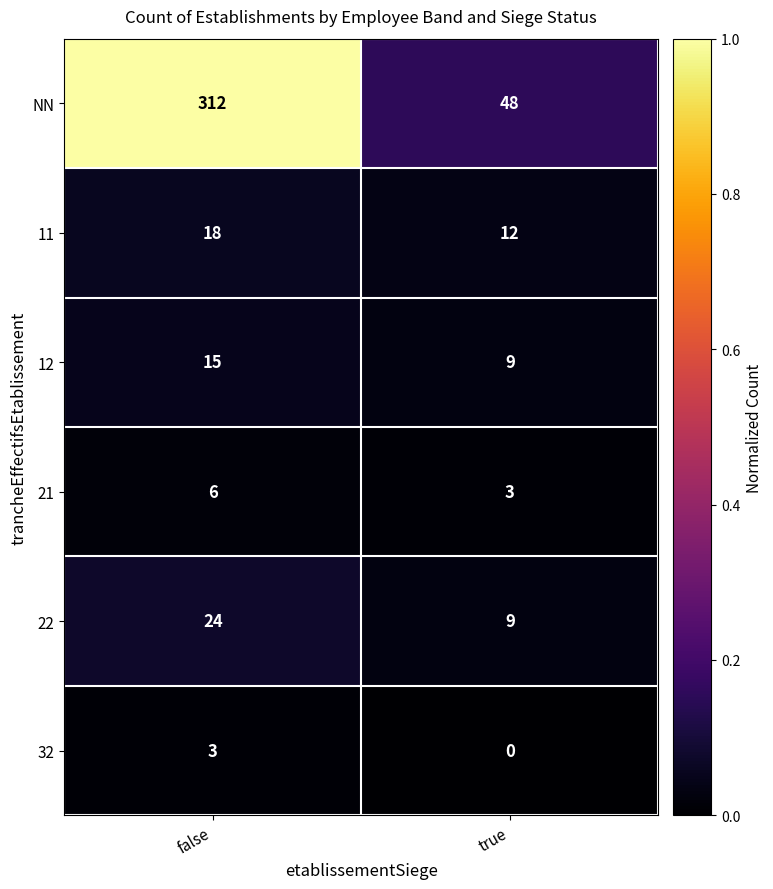

Is it true that 22 equals 9 at false?

False